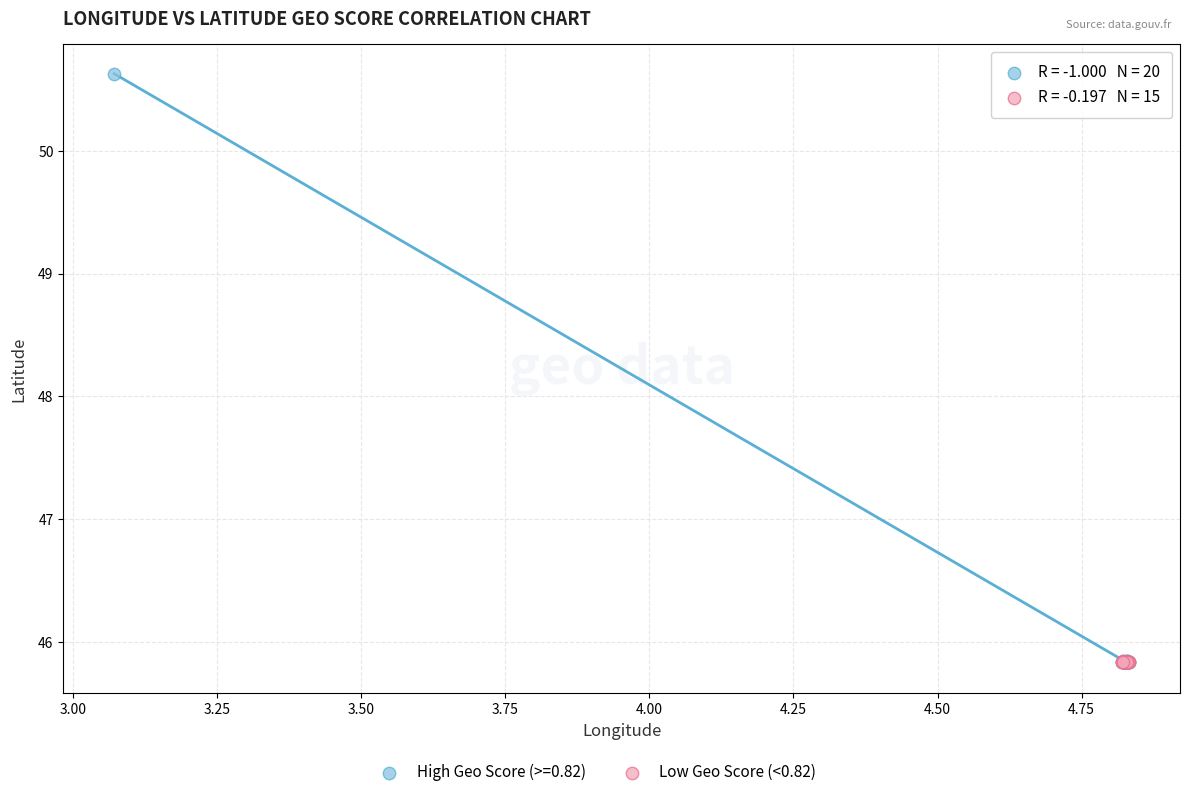

Which series contains the highest Y value?

High Geo Score (>=0.82)